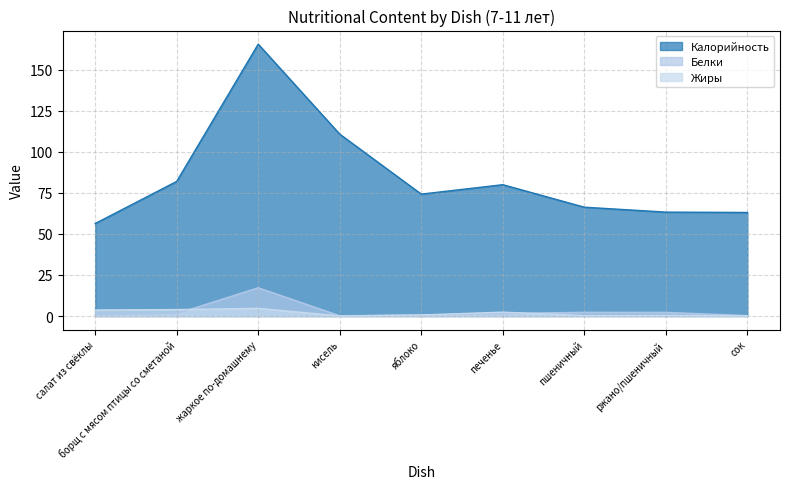

In Белки, how many points are higher than both neighbors (excluding endpoints)?

2